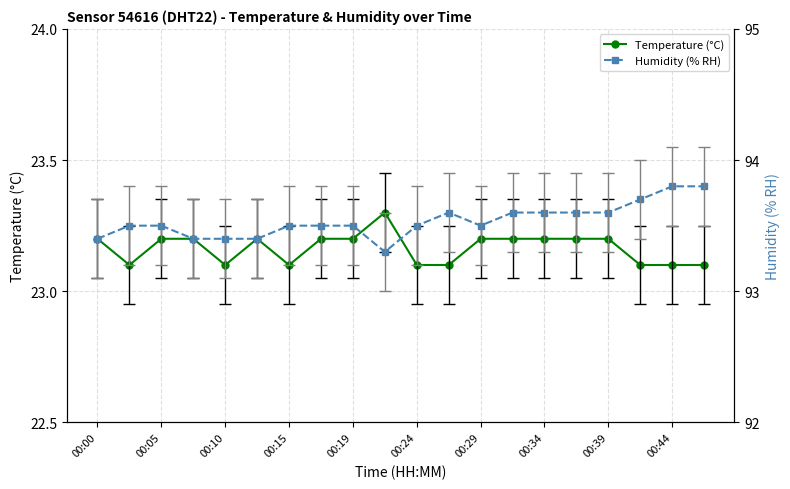

At how many categories does at least one series exceed 33?

20